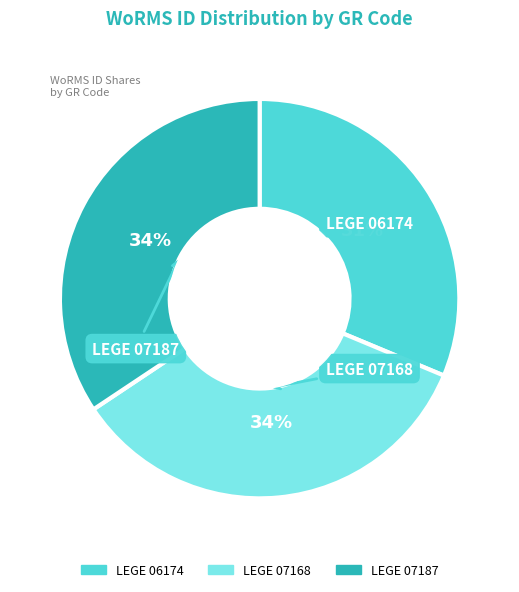

How many slices are in this pie chart?

3